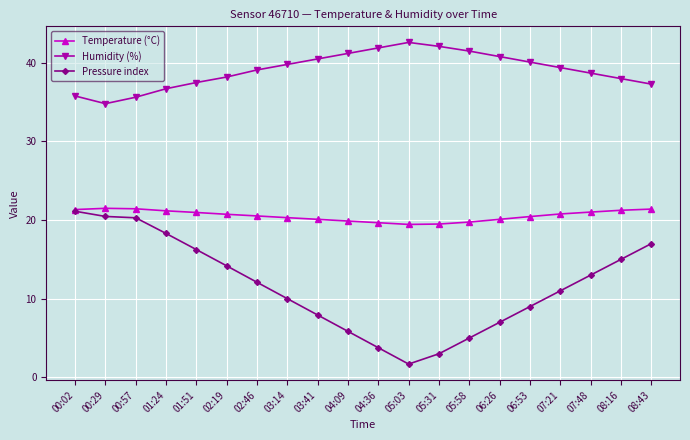

What is the difference between the Pressure index values at 07:48 and 08:43?

4.0